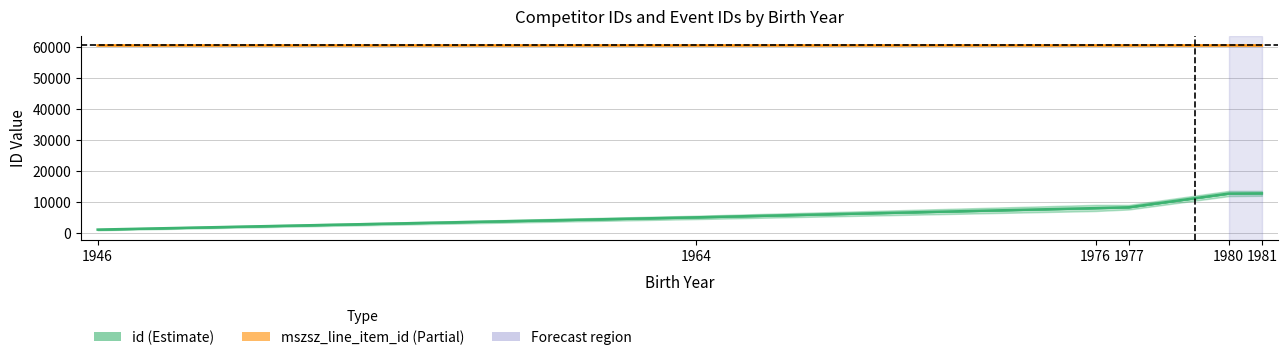

In mszsz_line_item_id, how many points are higher than both neighbors (excluding endpoints)?

1